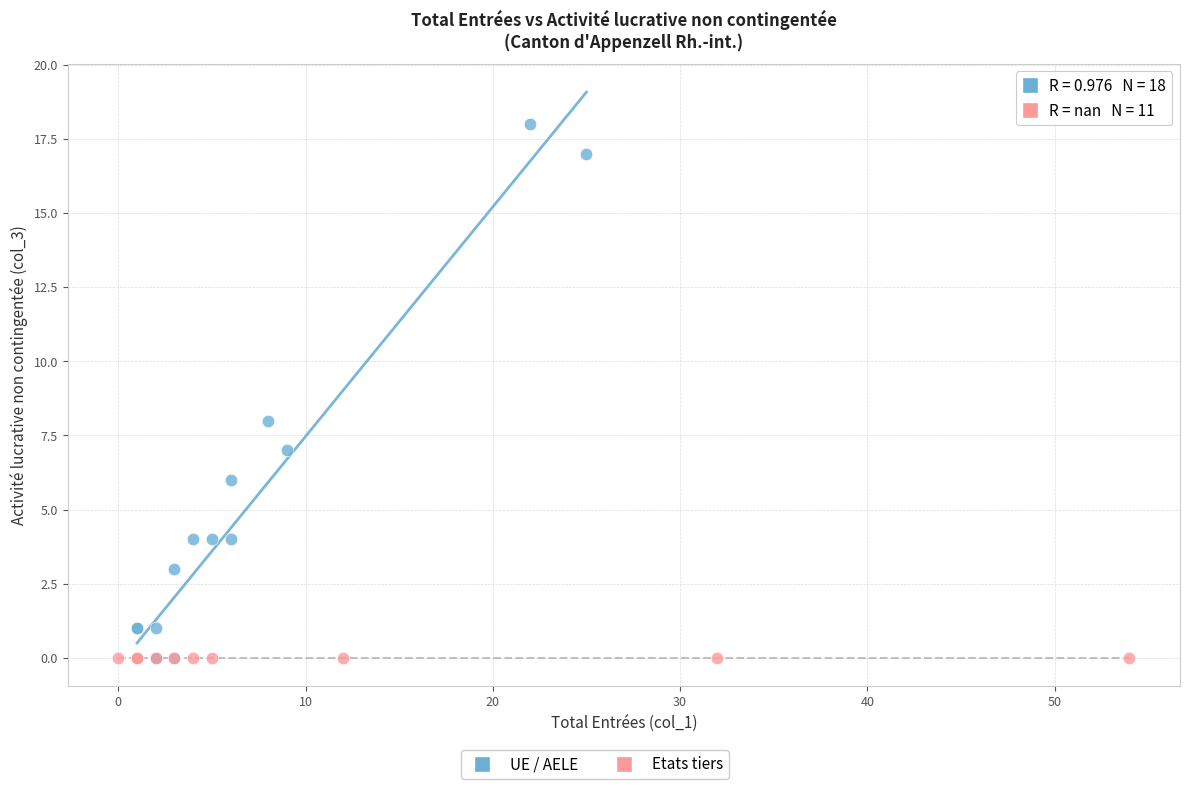

Which series reaches the maximum Y coordinate?

UE / AELE